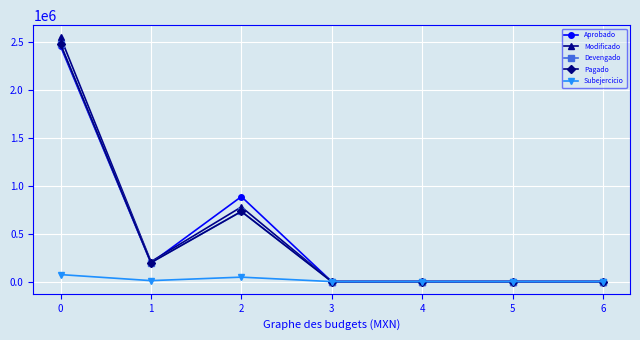

Is the value of Pagado at 0 greater than the value of Aprobado at 2?

Yes